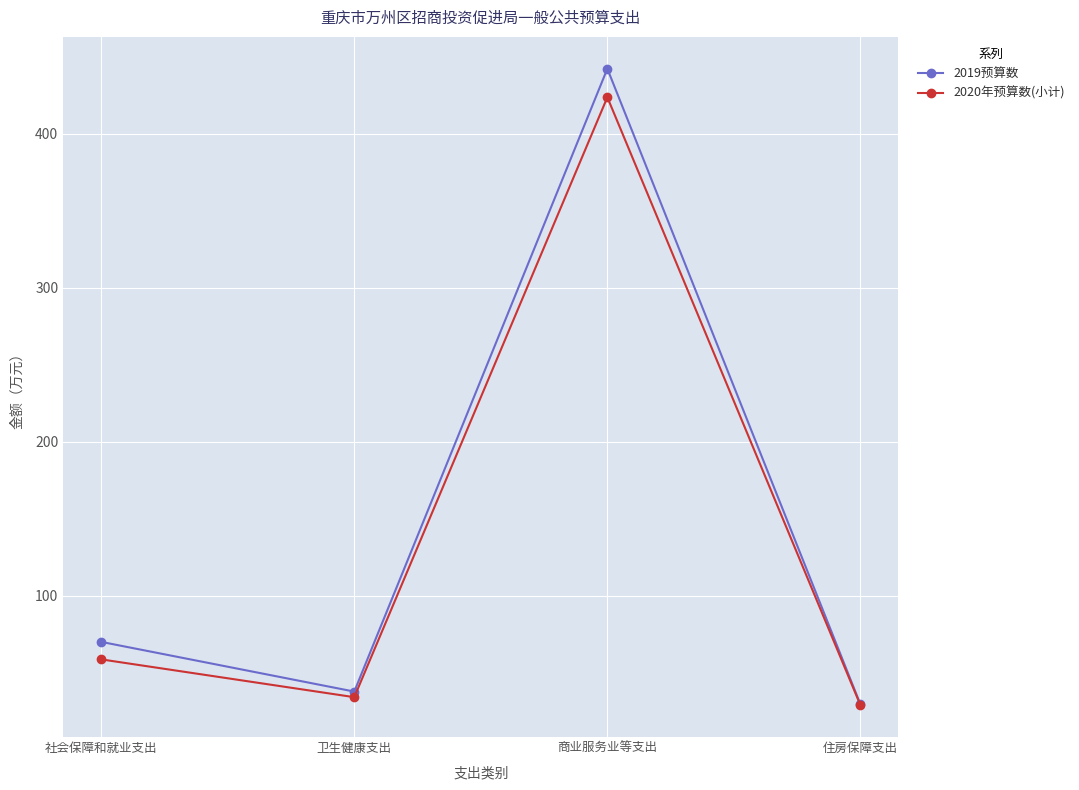

What is the sum of the 2019预算数 values at 商业服务业等支出 and 社会保障和就业支出?

512.2